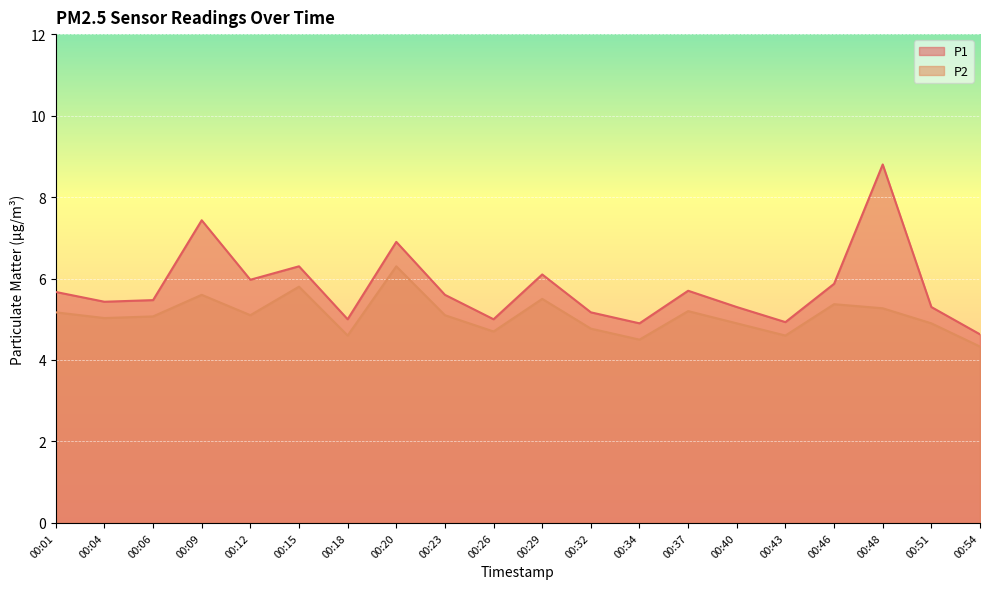

What is the minimum value shown in the chart?

4.3